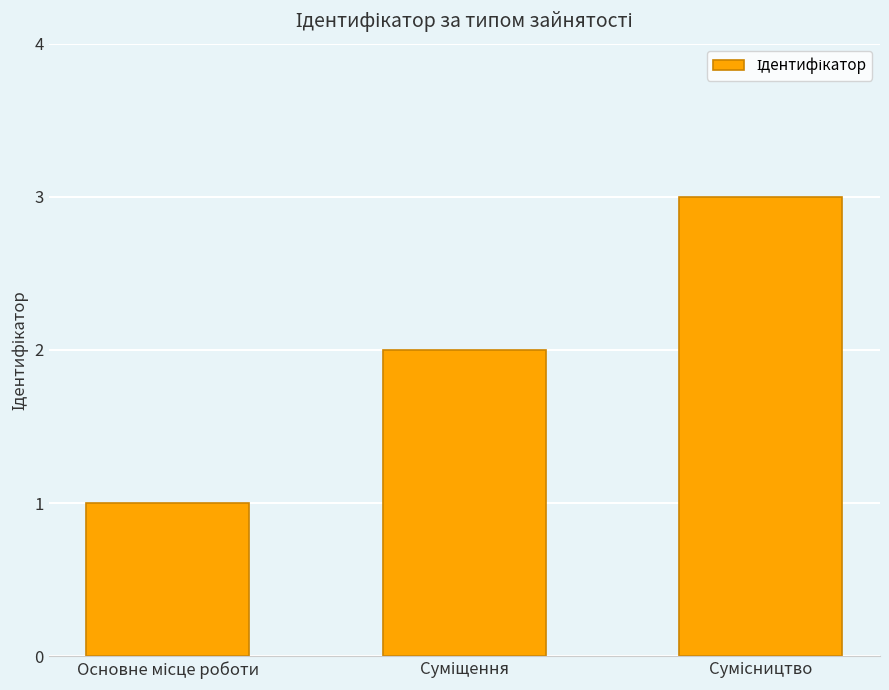

What is the sum of all values?

6